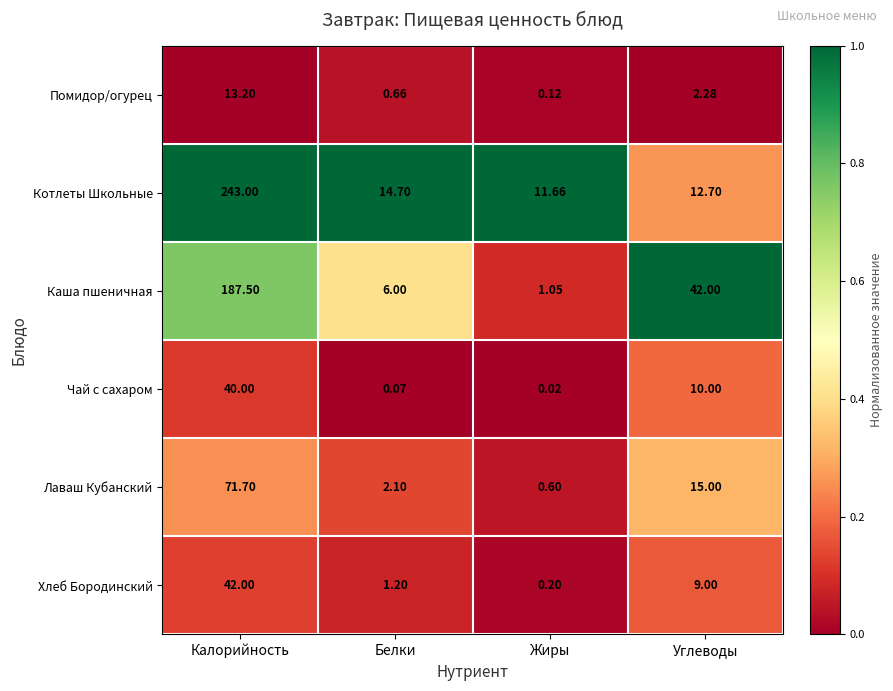

Where does the Котлеты Школьные series first go above 14?

Калорийность